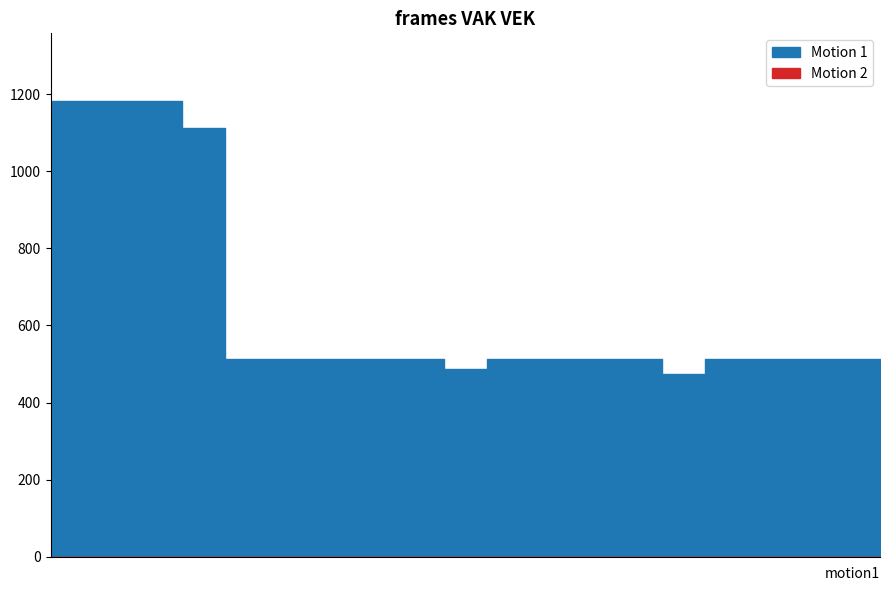

What is the difference between the maximum and minimum values in the VEK series?

708